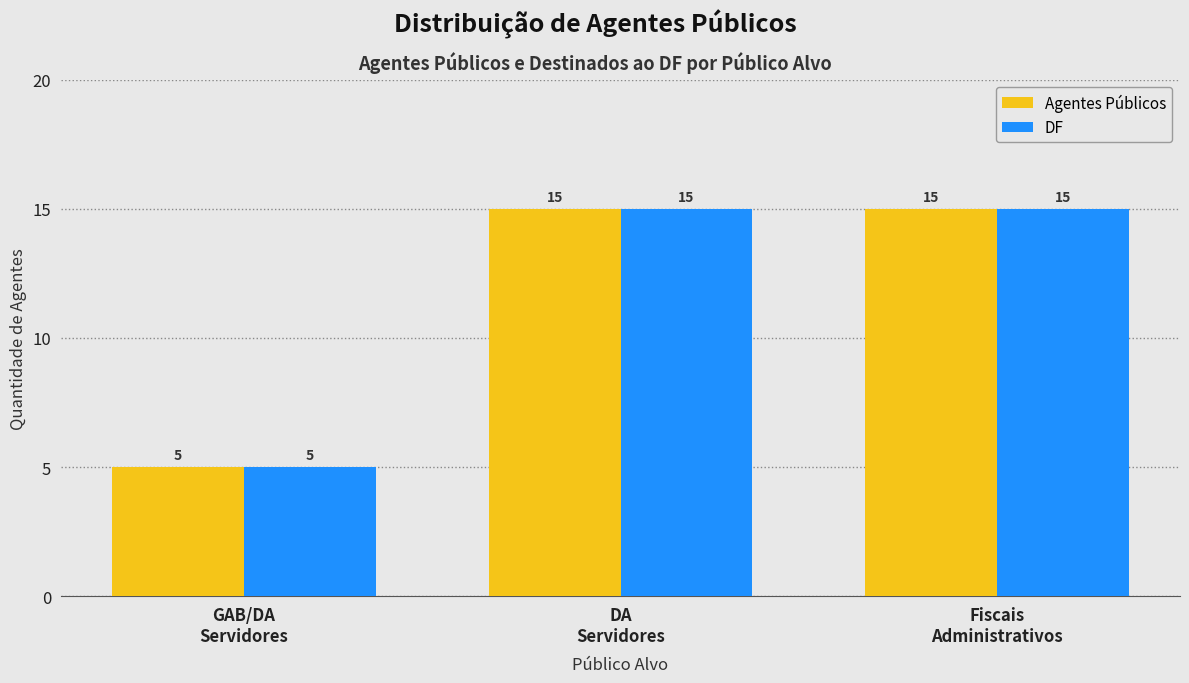

Reading left to right, what are all the values shown in this chart?

Agentes Públicos: 5	15	15
DF: 5	15	15